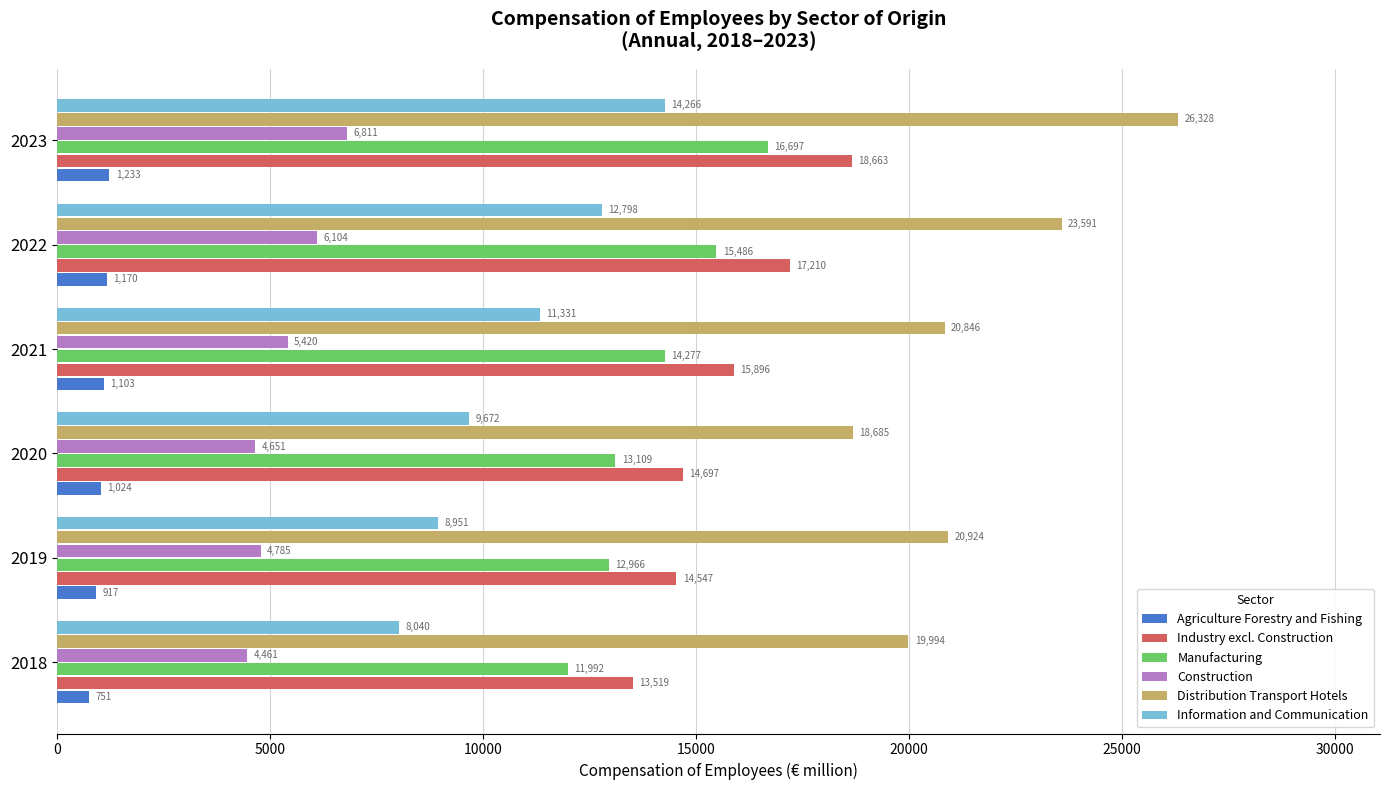

Which series has the largest total across all categories?

Distribution Transport Hotels